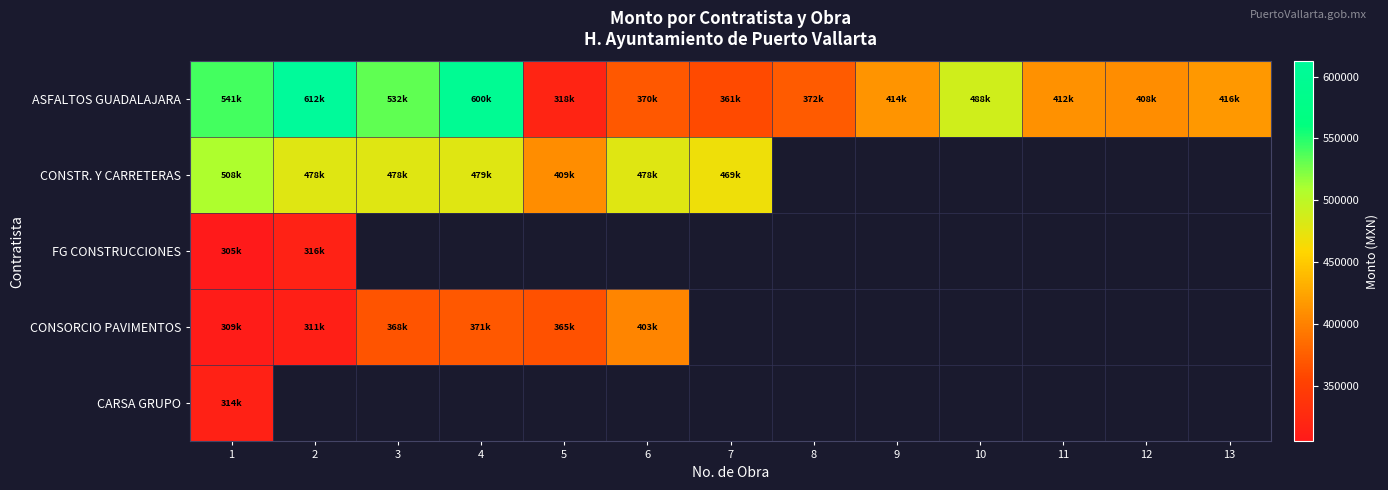

At how many categories does at least one series exceed 566797?

2